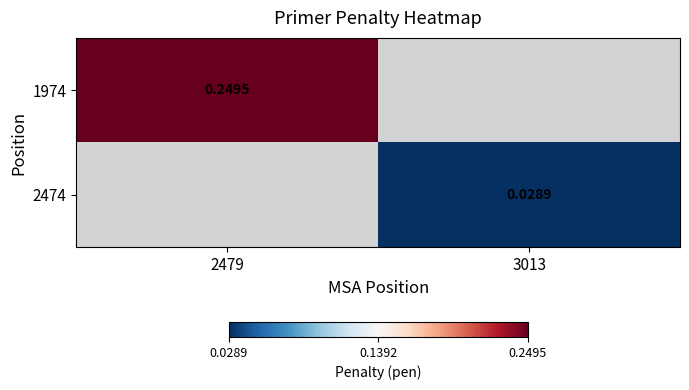

Which category has the lowest value in the 2474 series?

2479